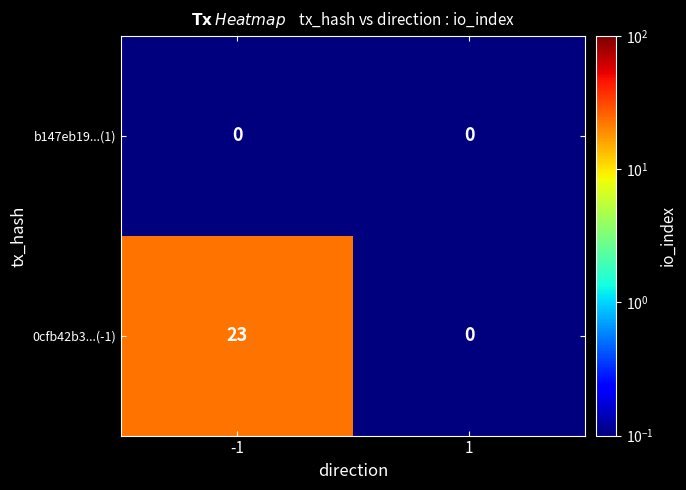

What is the highest value of the 0cfb42b3...(-1) series?

23